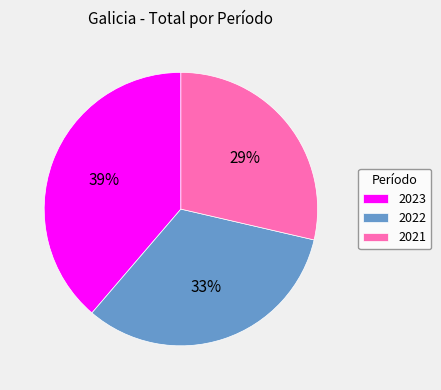

To the nearest percent, what is the average slice percentage?

33%